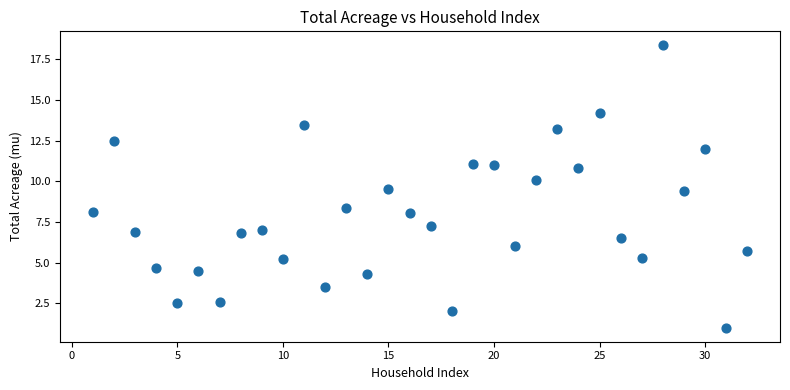

What is the range of X values (max minus min)?

31.0